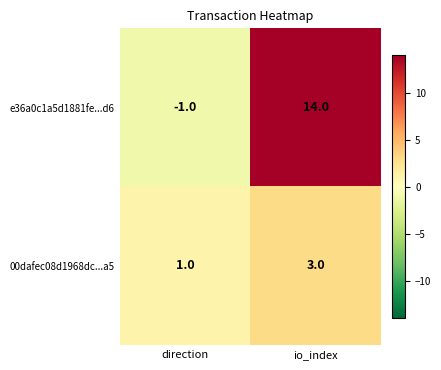

Which series has the largest range (max minus min)?

e36a0c1a5d1881fe...d6